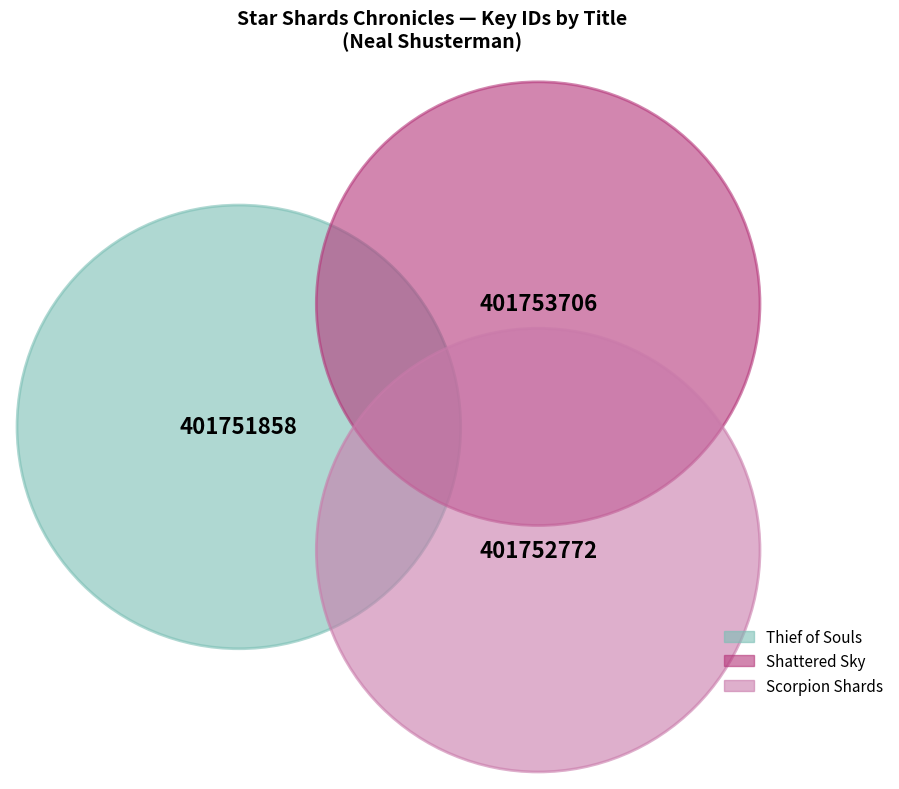

Is it true that Thief of Souls is 33% of the pie?

True